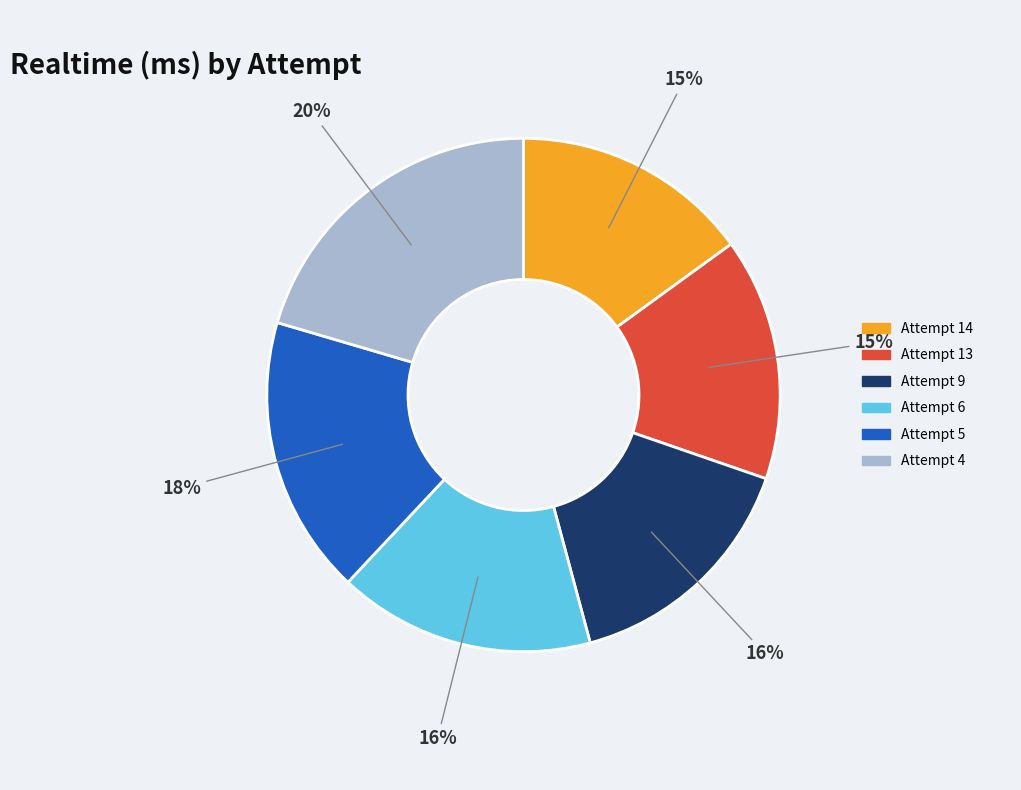

Count the number of slices in the pie.

6